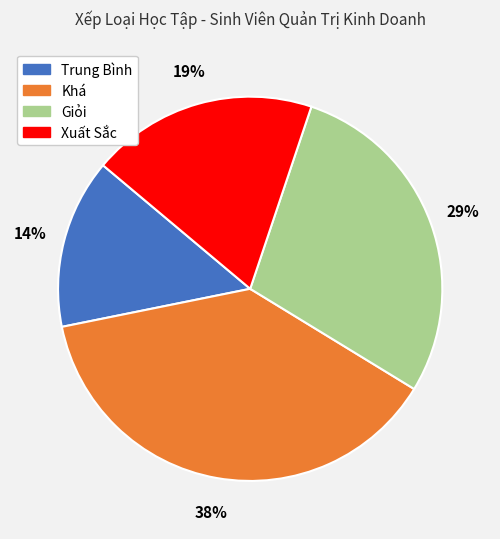

Is there any slice that represents more than half of the pie?

No